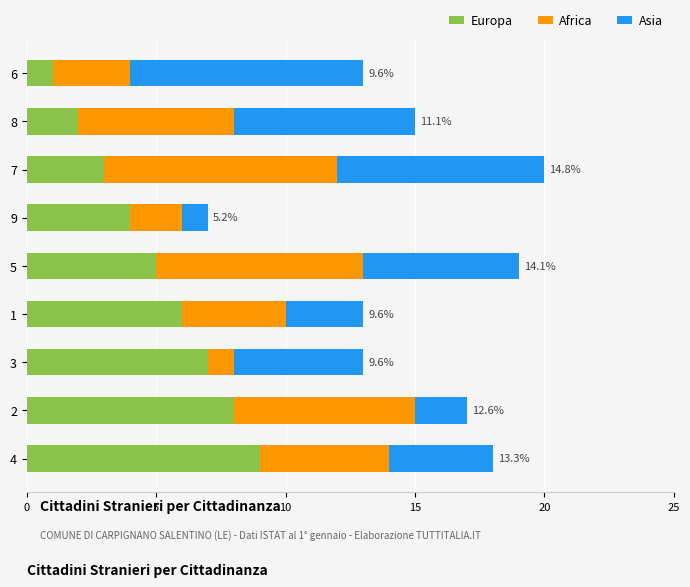

What is the maximum value for Europa?

9